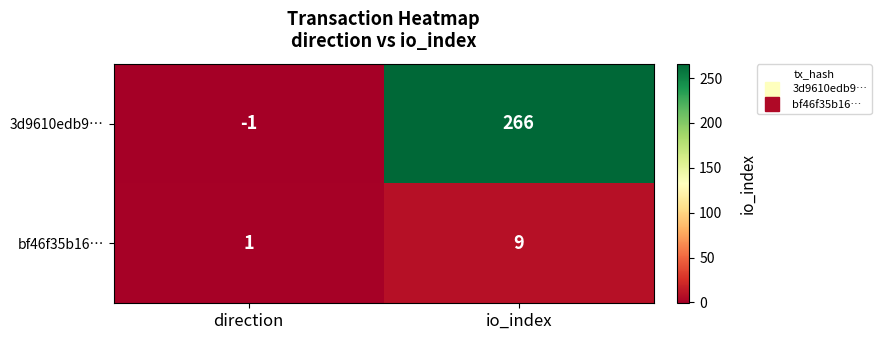

Reading left to right, transcribe all the data shown in this chart.

3d9610edb9…: direction=-1	io_index=266
bf46f35b16…: direction=1	io_index=9